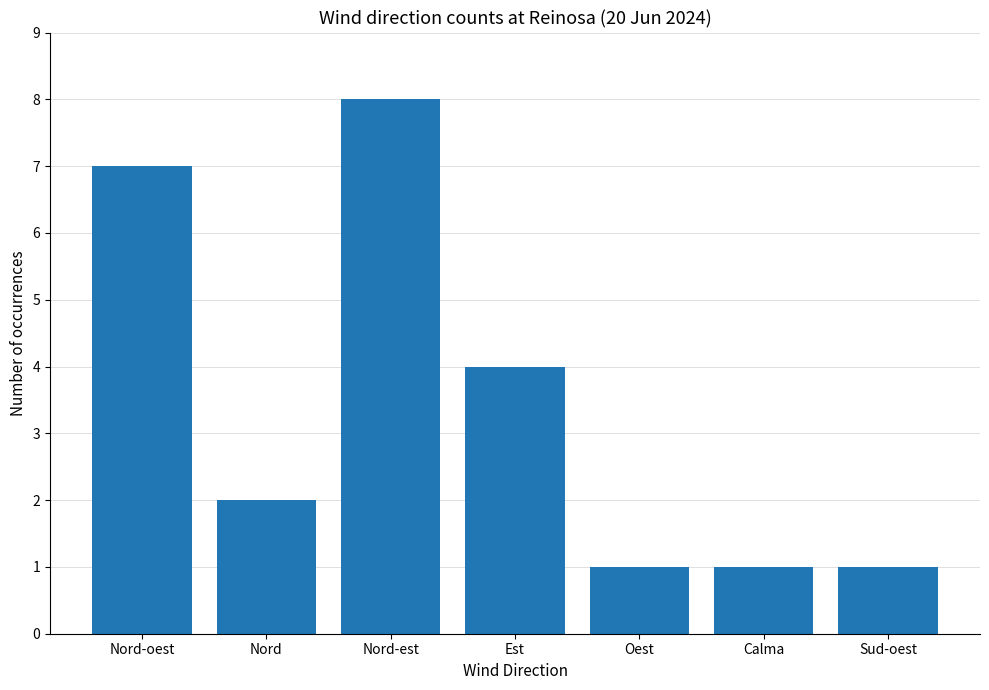

How many categories are shown in the chart?

7